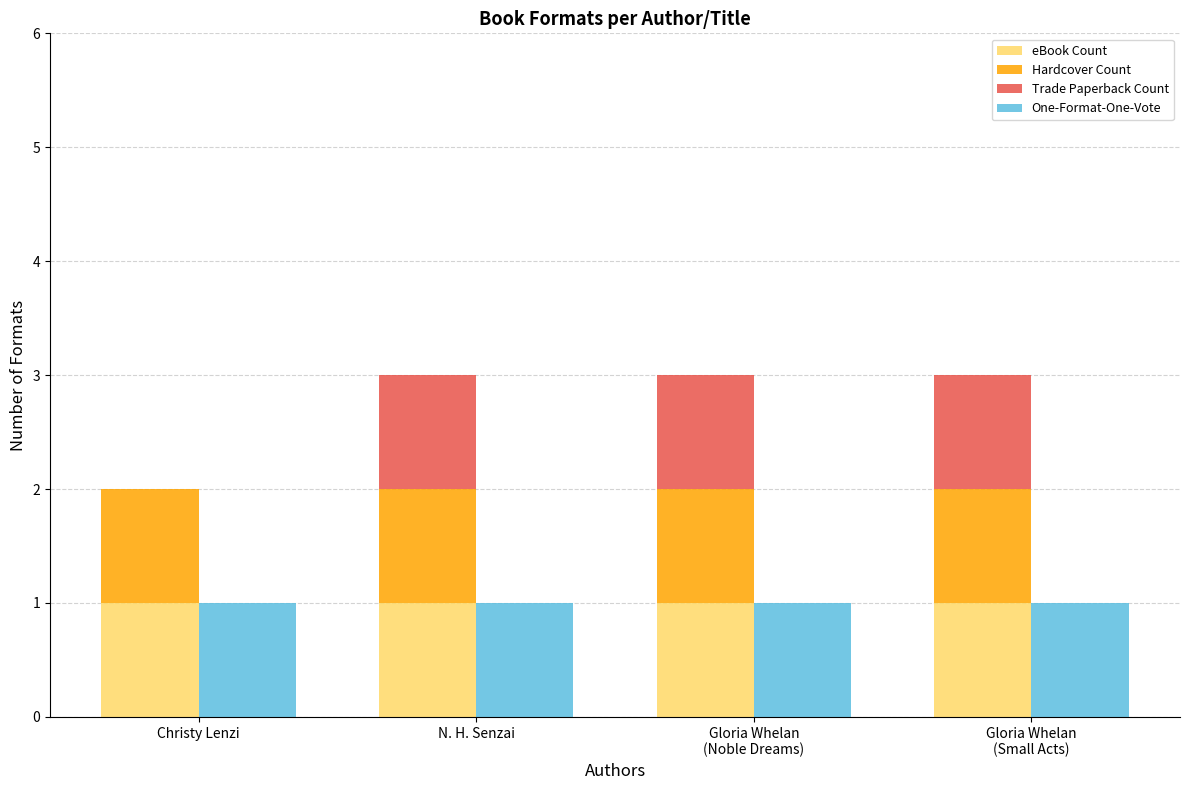

What is the approximate value of Hardcover Count at Christy Lenzi?

1